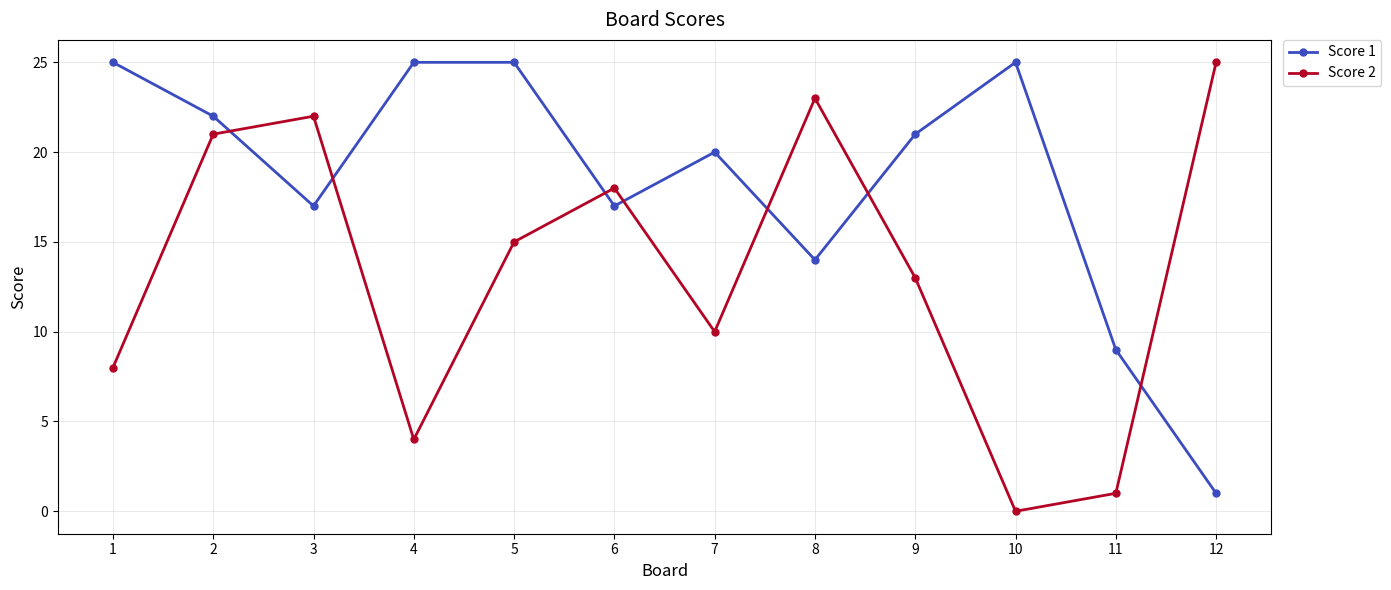

True or false: Score 1 and Score 2 intersect in this chart.

True